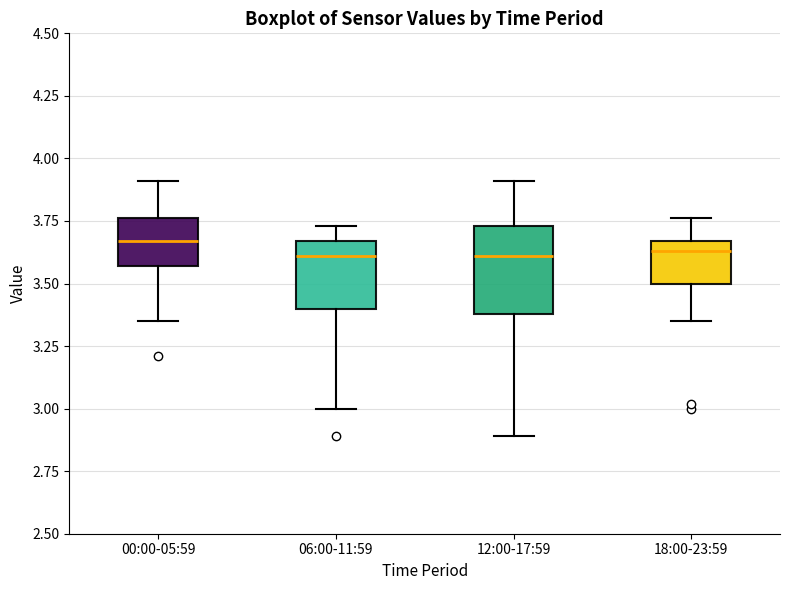

Where is the lower edge of the box for 18:00-23:59 on the y-axis? The values are not printed on the chart, so give them approximately, as read against the axis.

3.50